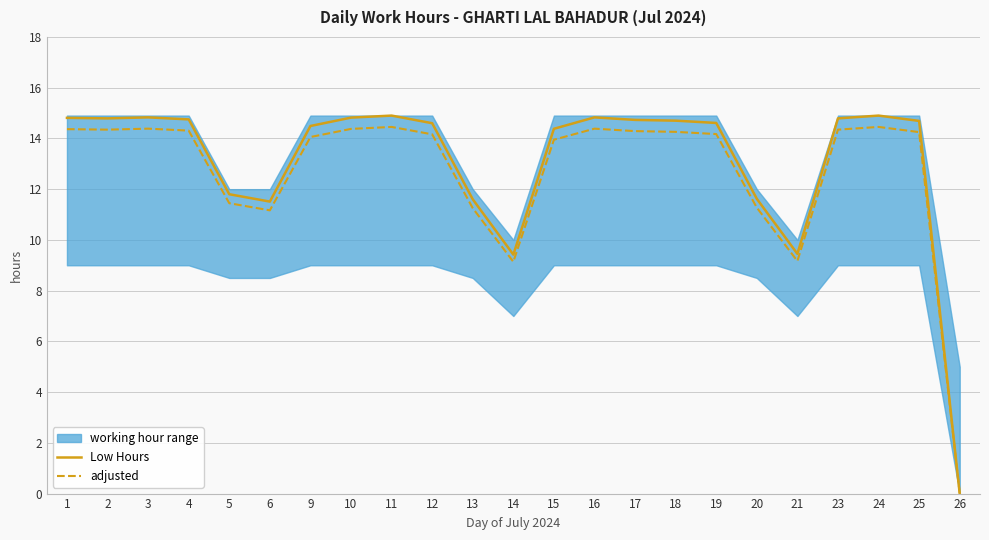

Rank the series by their maximum value, from highest to lowest.

Low Hours, adjusted